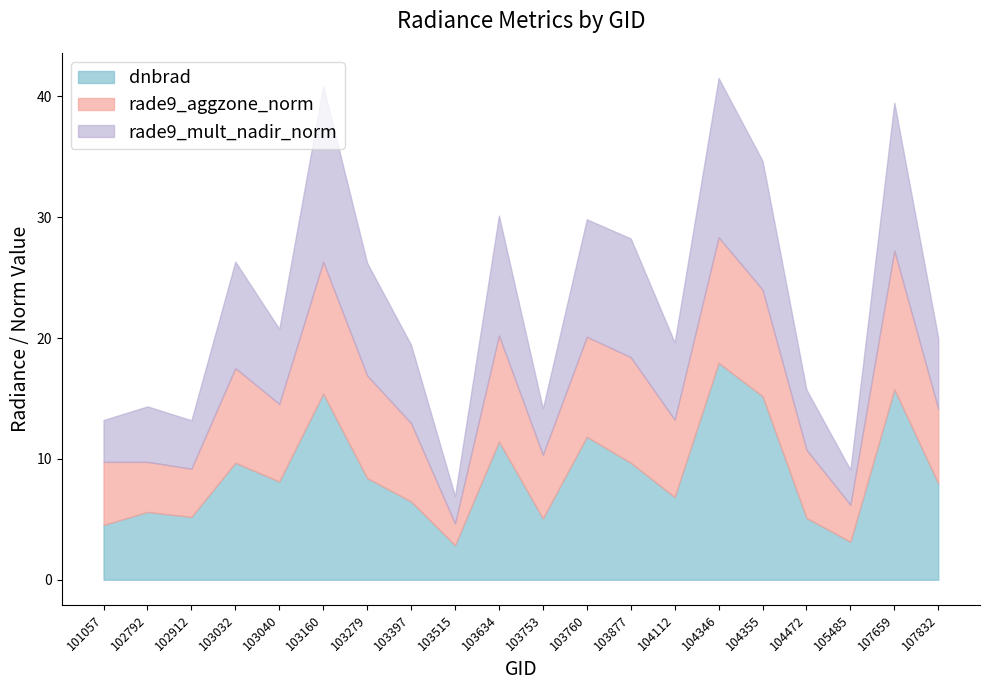

How many values in the rade9_mult_nadir_norm series exceed 6?

12